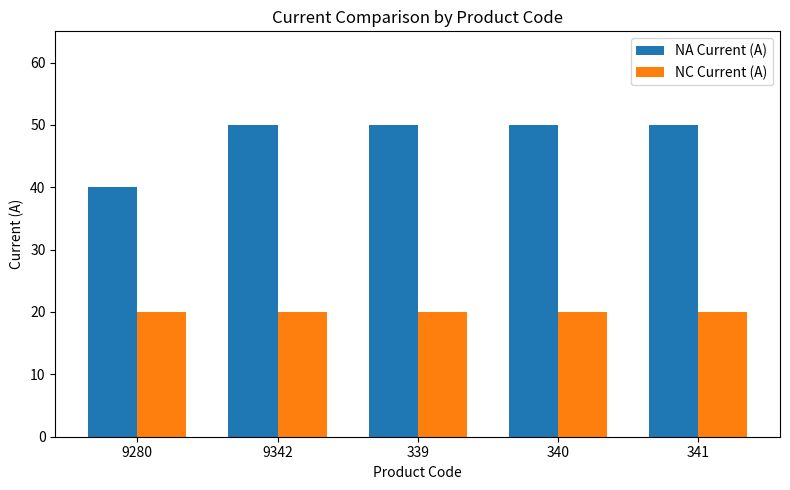

What is the minimum value shown in the chart?

20